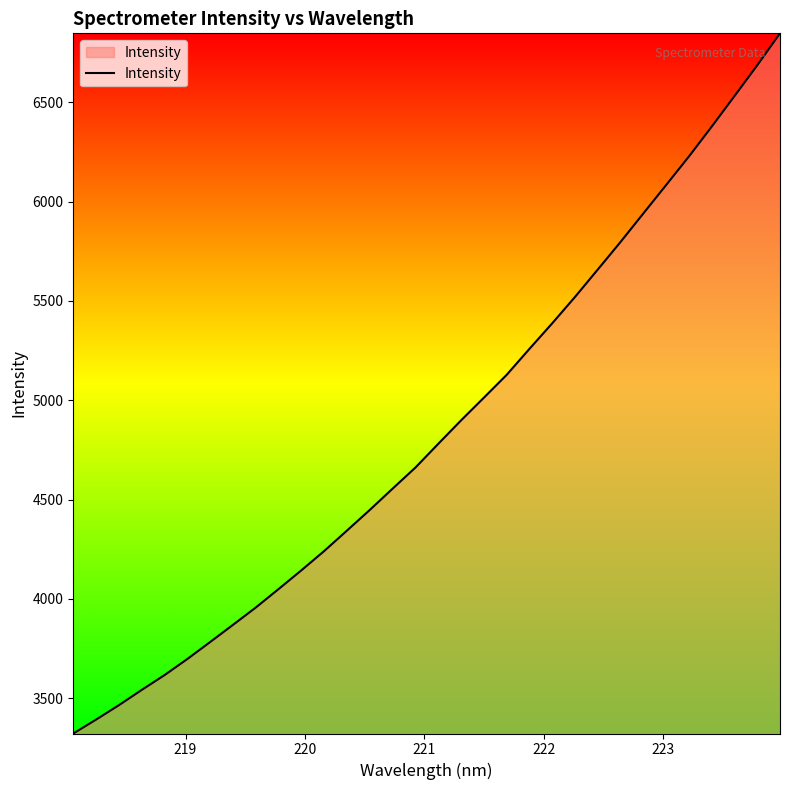

Does the chart display data point markers on the line(s)?

No